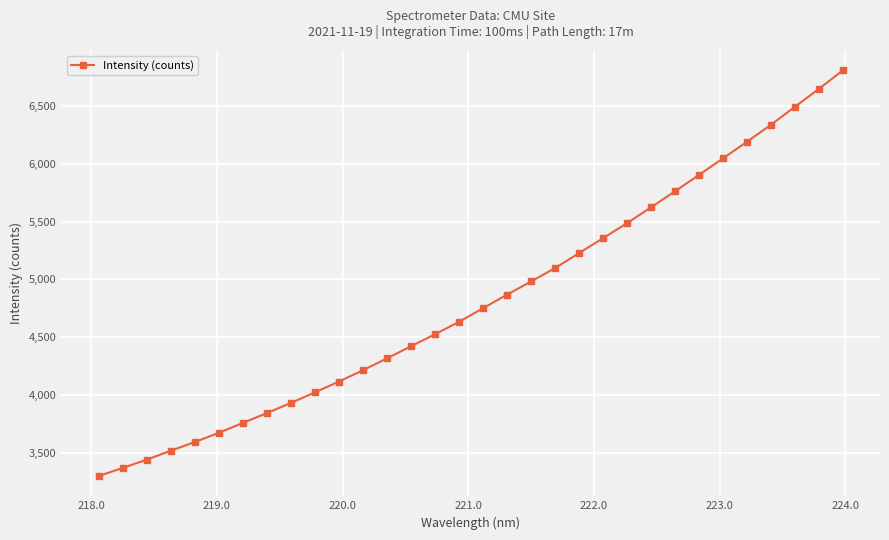

What is the value of the 9th point from the left?

3932.7